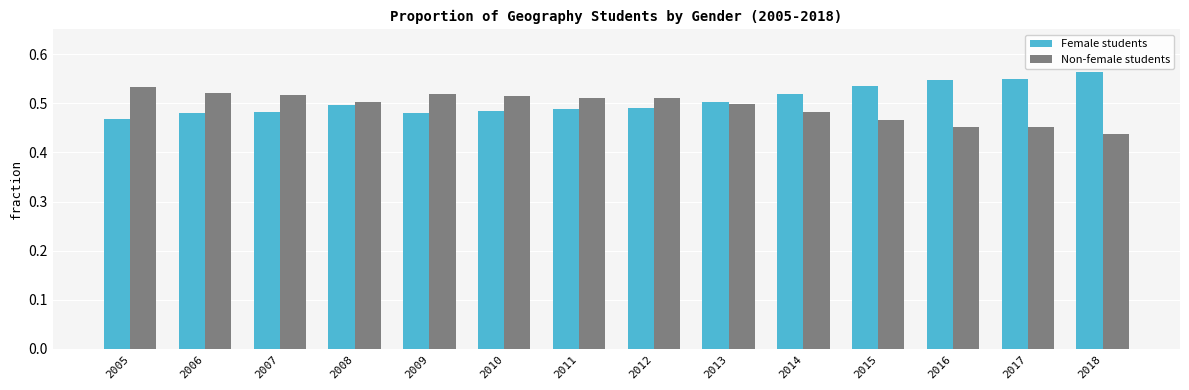

List the series in order of their peak value, lowest first.

Non-female students, Female students